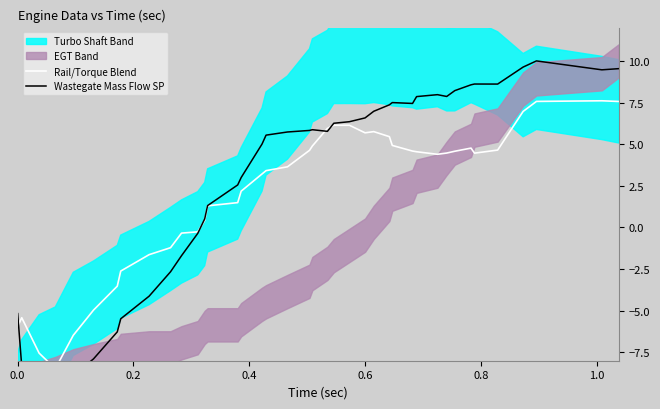

True or false: Rail/Torque Blend has a value of 5.4 at 17.

False